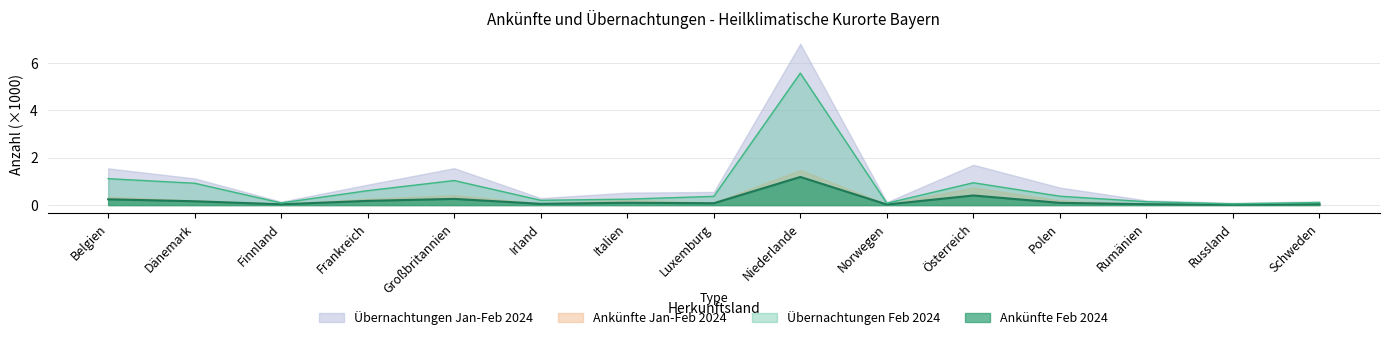

True or false: Übernachtungen Feb 2024 and Ankünfte Feb 2024 cross at least once.

False